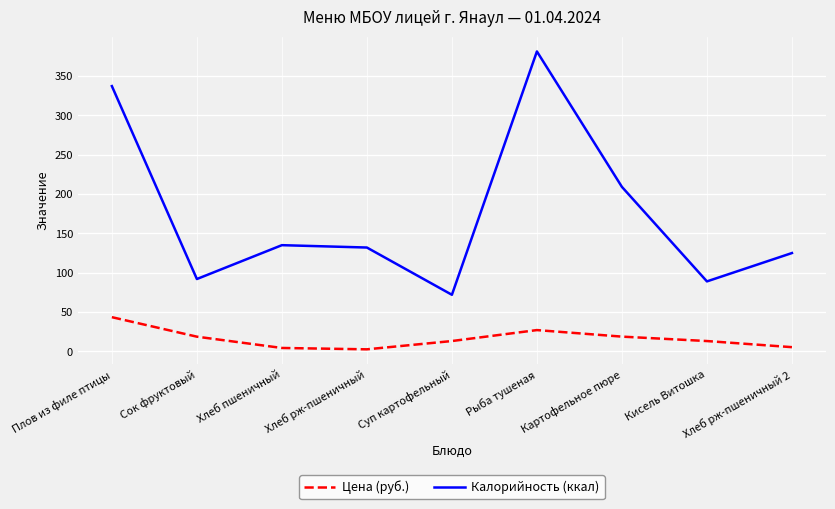

What is the sum of all Калорийность (ккал) values?

1572.0